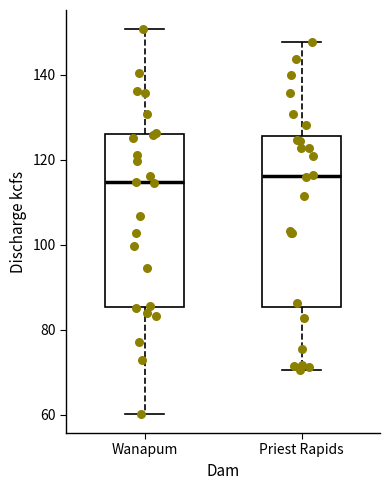

Where is the upper edge of the box for Priest Rapids on the y-axis? The values are not printed on the chart, so give them approximately, as read against the axis.

126